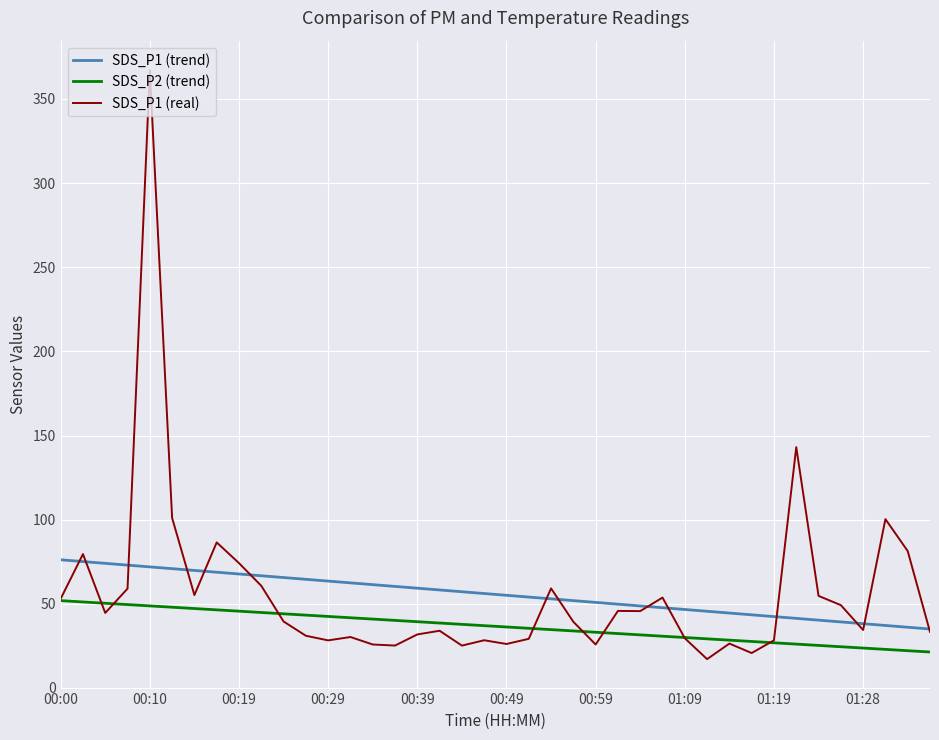

List the series in order of their peak value, highest first.

SDS_P1 (real), SDS_P1 (trend), SDS_P2 (trend)